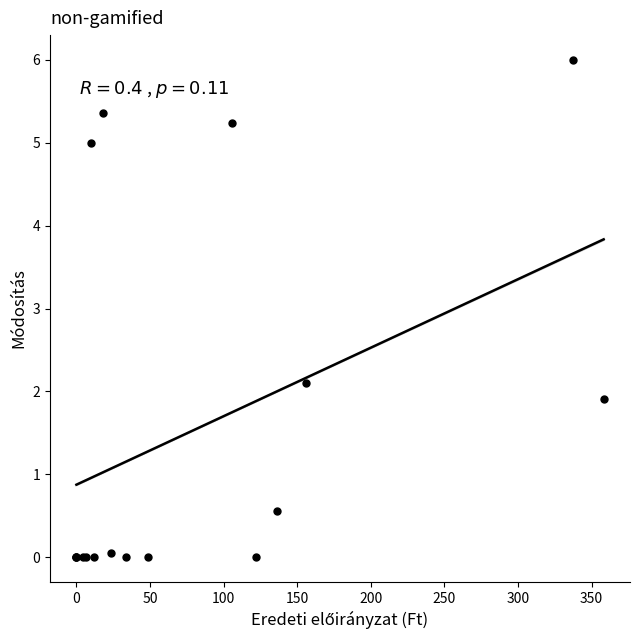

What Y value in the scatter plot is closest to 3?

2.1